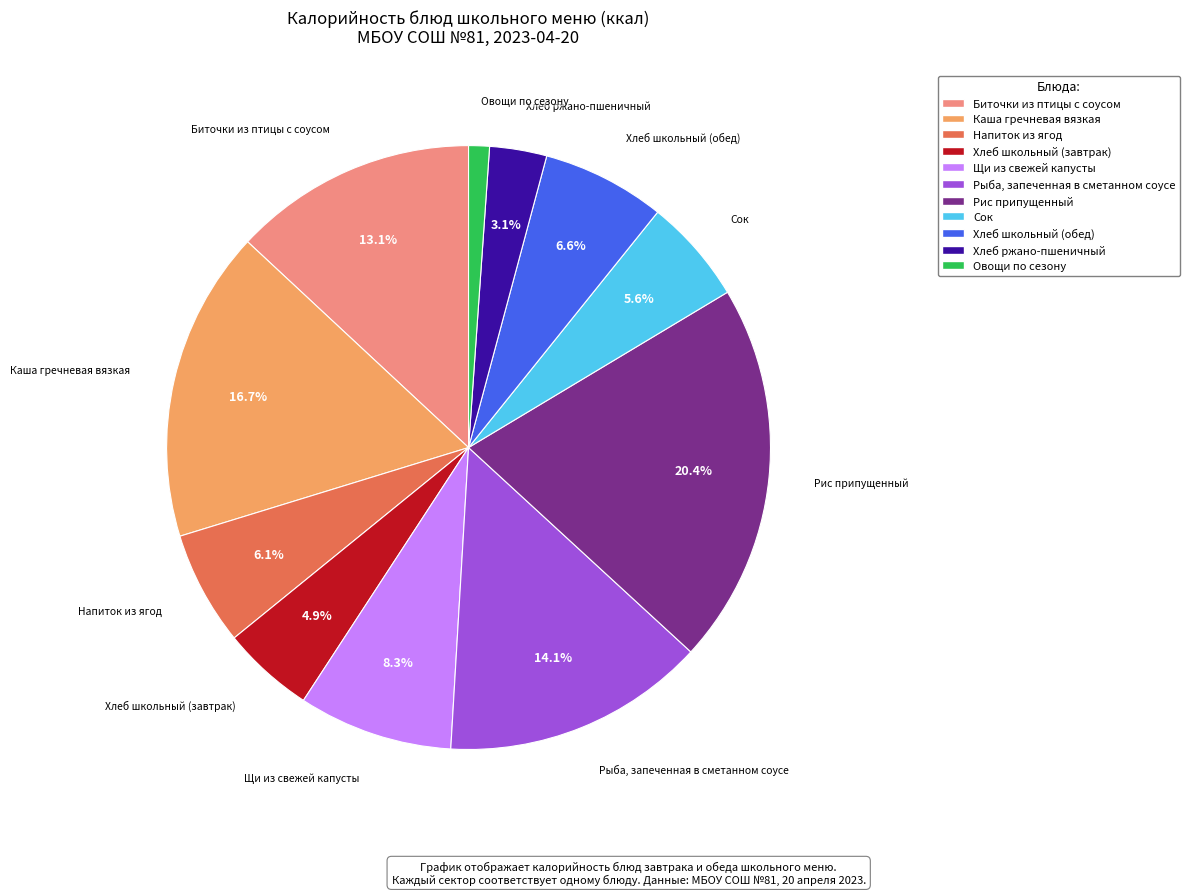

Count the number of slices in the pie.

11